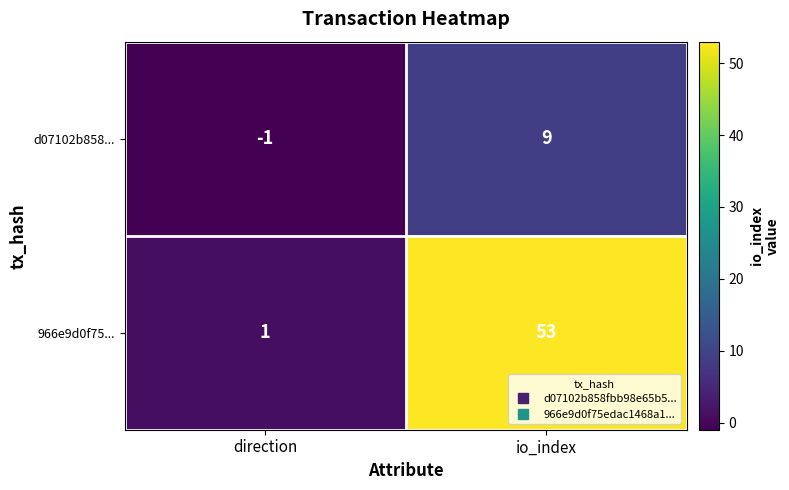

Which series changed the most between direction and io_index?

966e9d0f75...